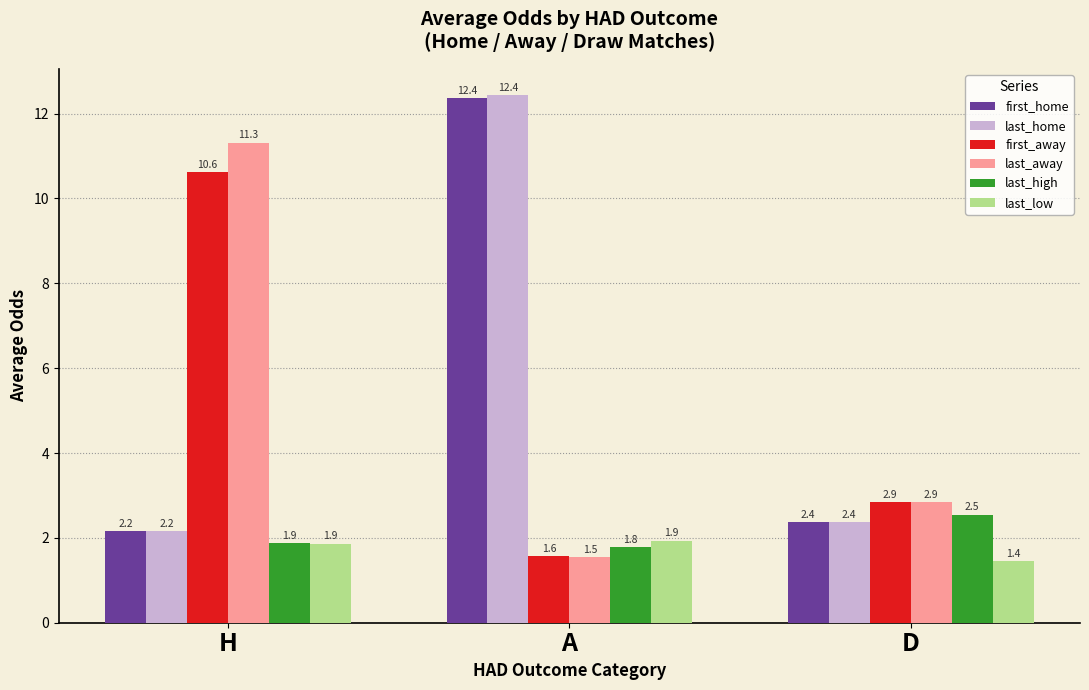

At which category is the sum across all series the highest?

A